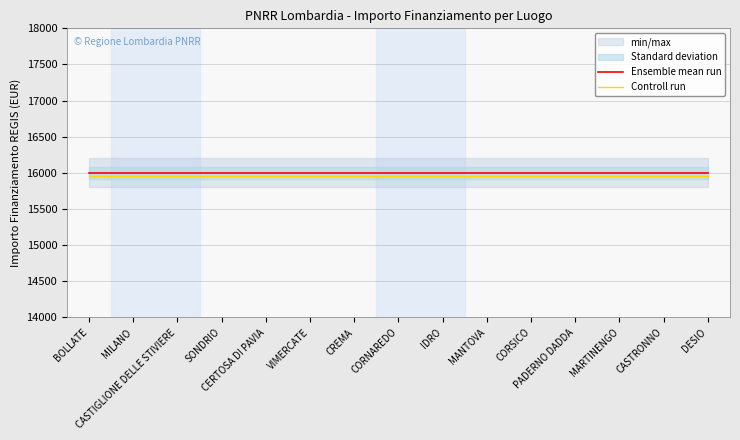

What is the total value across all series at CASTRONNO?

31960